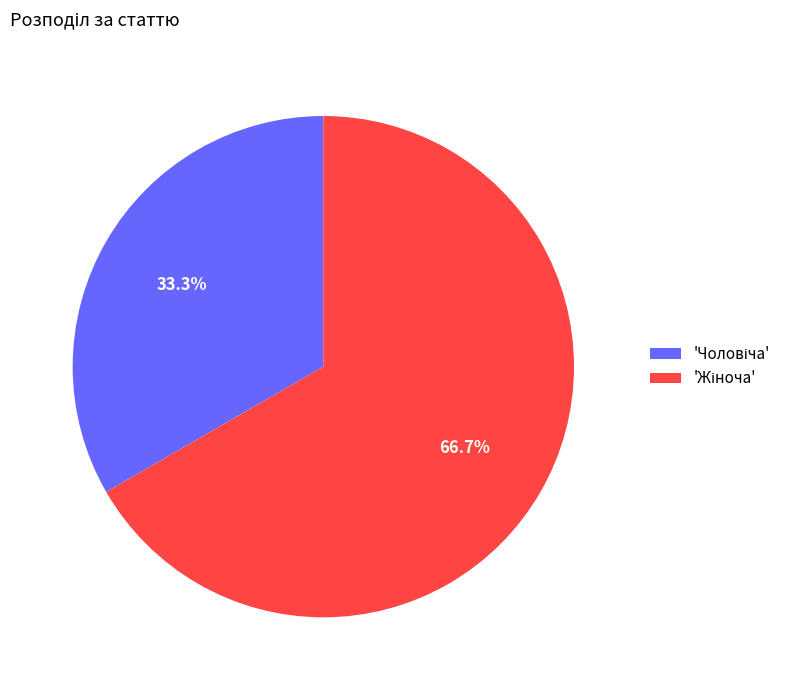

Does any single category account for the majority?

Yes